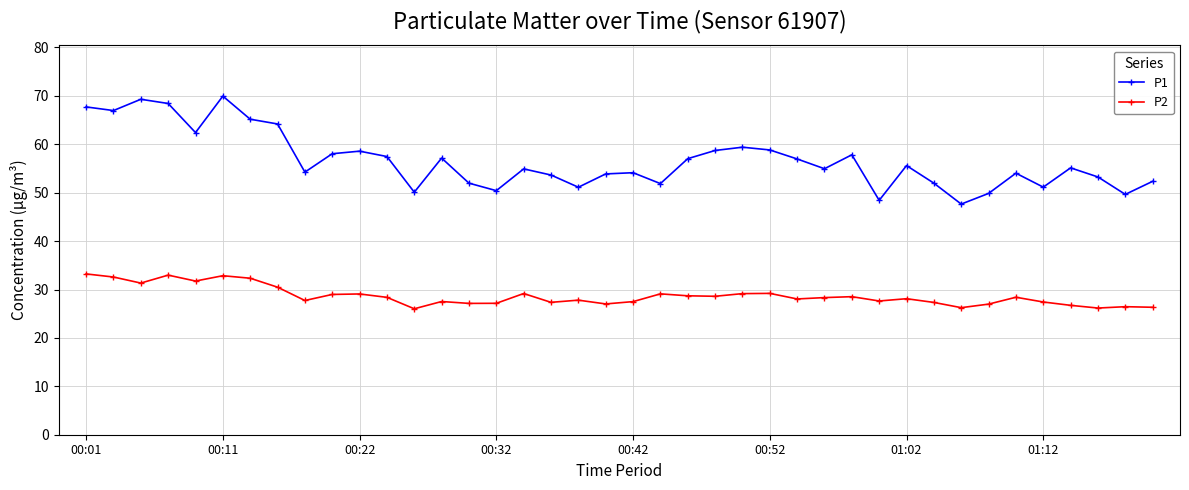

List the series in order of their peak value, highest first.

P1, P2